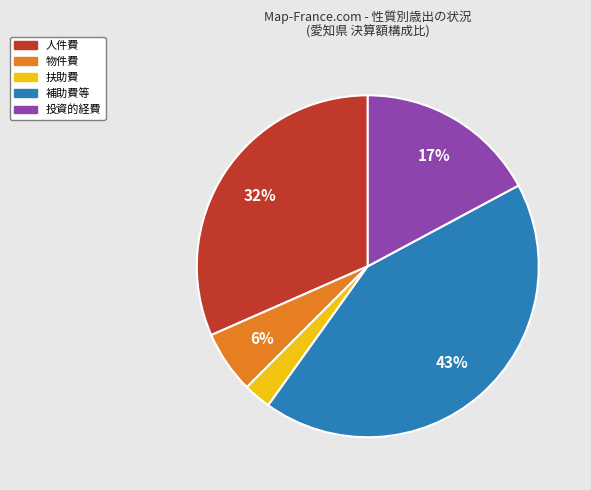

To the nearest percent, what is the difference between the largest and smallest slice percentages?

40%